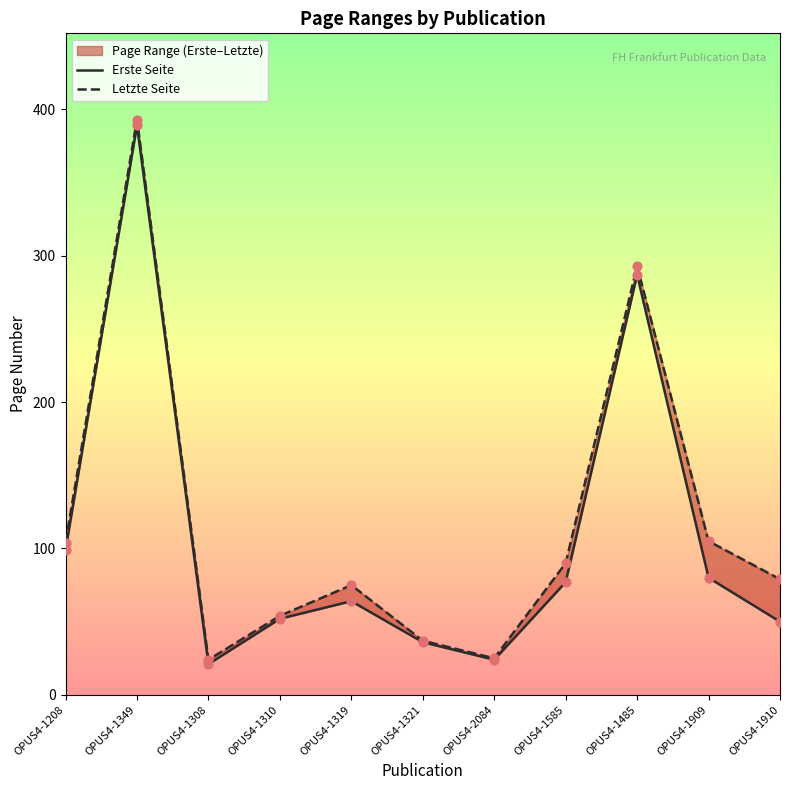

Which series has the largest total across all categories?

Letzte Seite